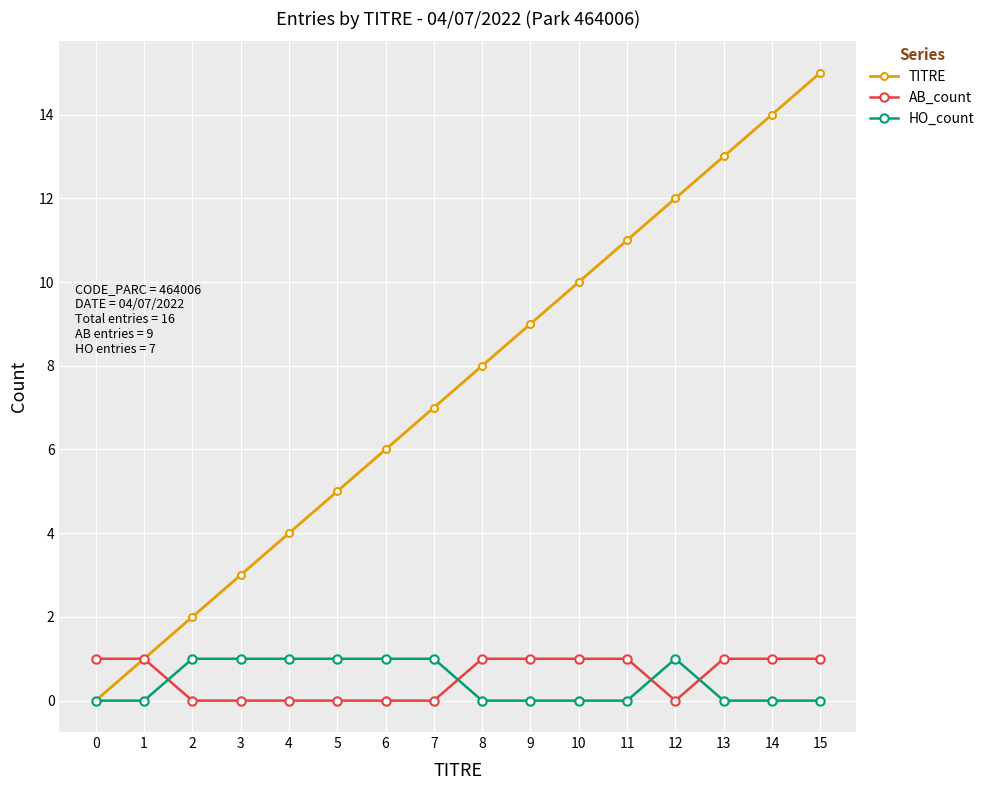

True or false: TITRE has more than 2 points higher than both neighbors.

False